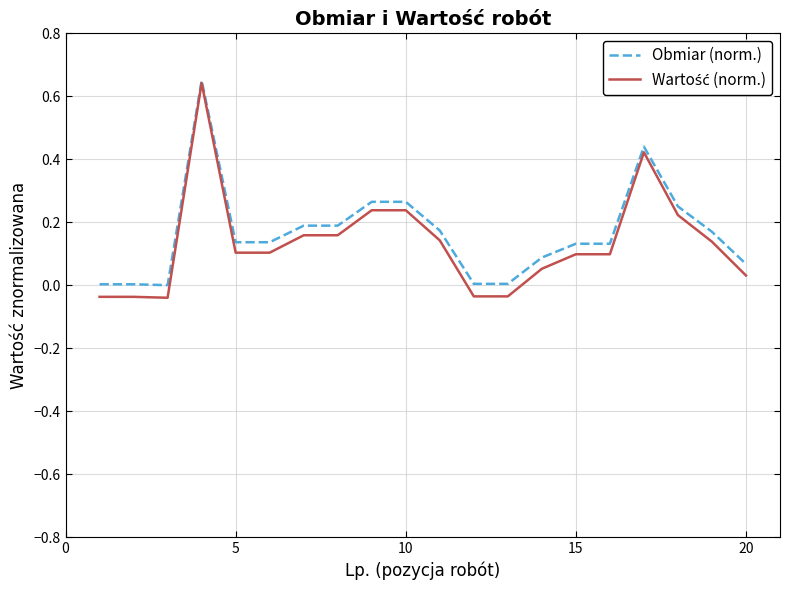

Does the chart have visible grid lines?

Yes